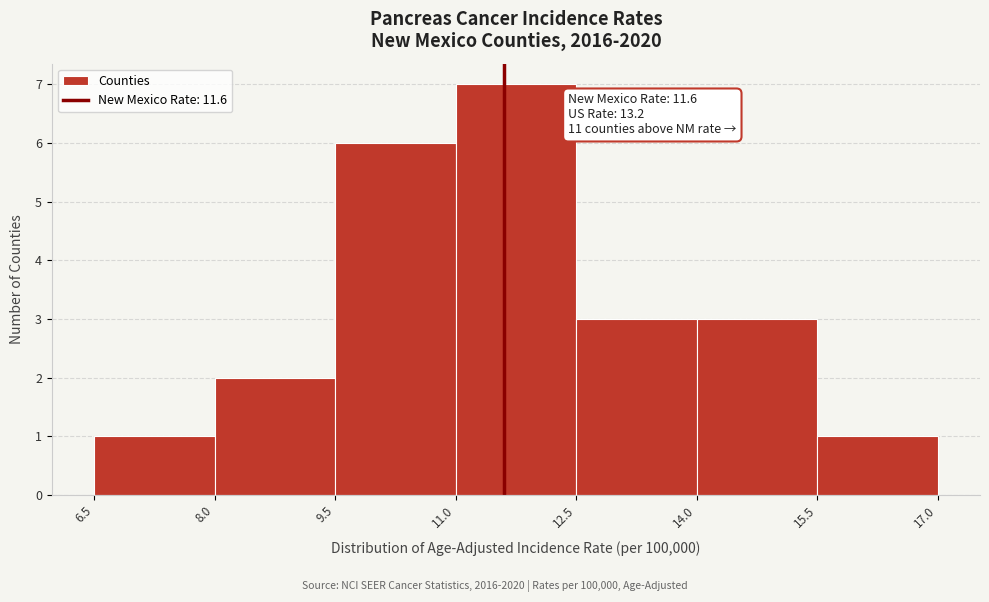

Which range on the x-axis has the tallest bar?

11.0 to 12.5